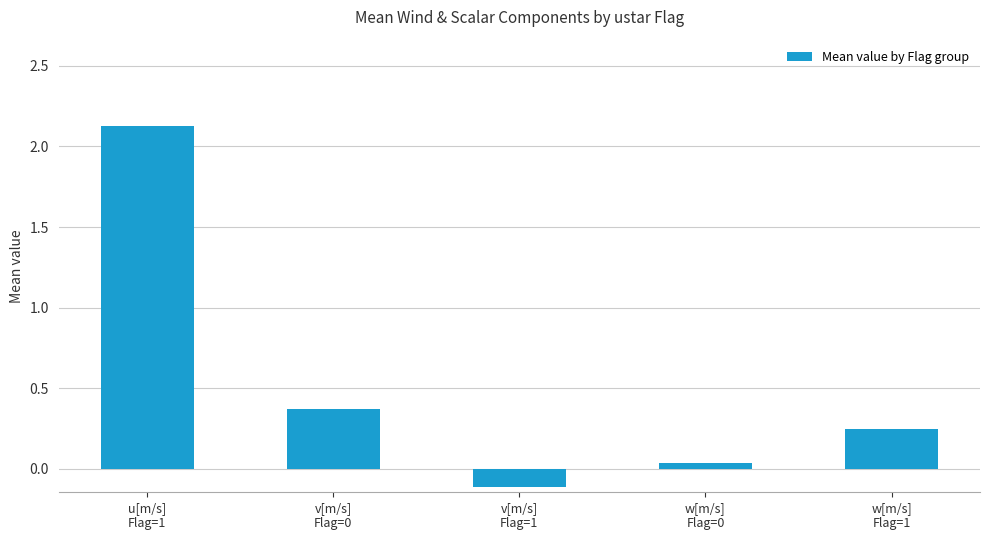

What is the average value?

0.5